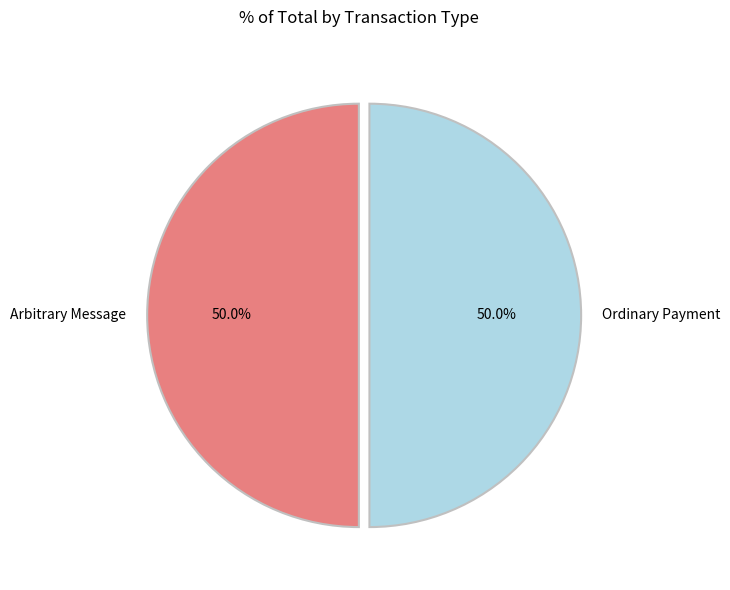

What is the ratio of the value at Ordinary Payment to the value at Arbitrary Message?

1.0